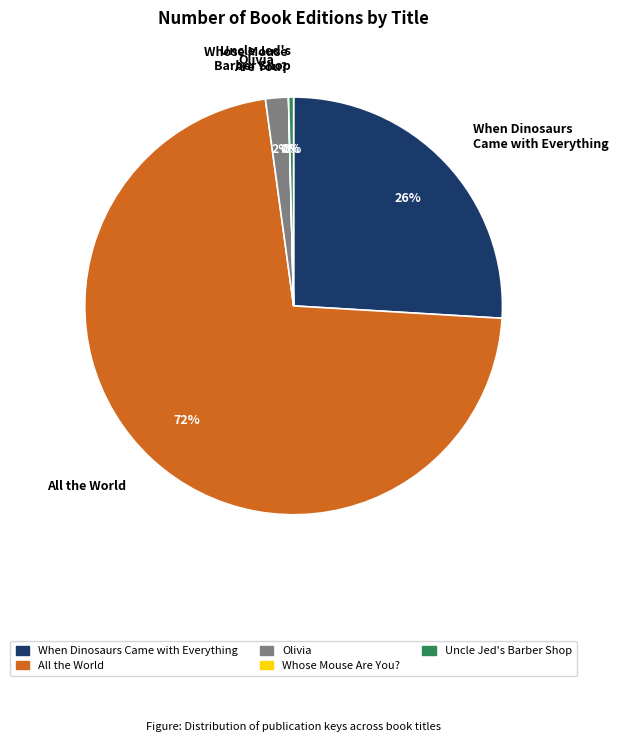

To the nearest percent, what percentage of the pie is All the World?

72%